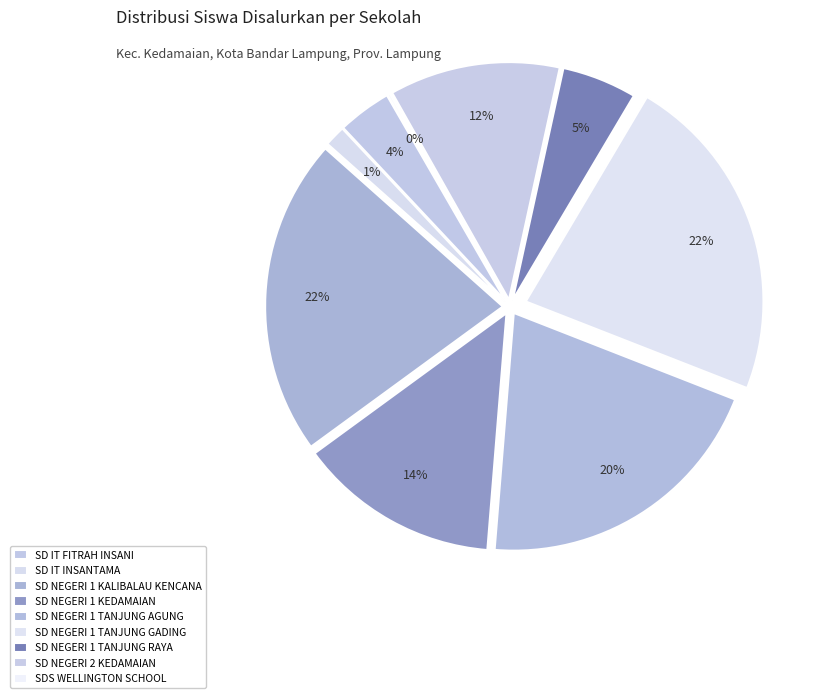

Is SD NEGERI 2 KEDAMAIAN the majority of the pie?

No